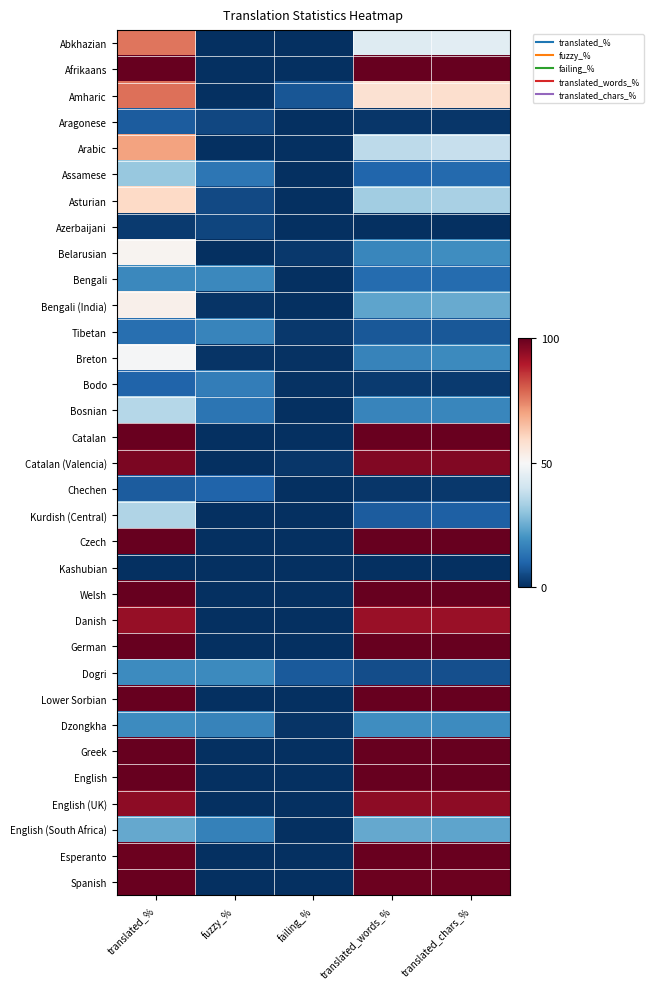

At how many categories does at least one series exceed 7?

5